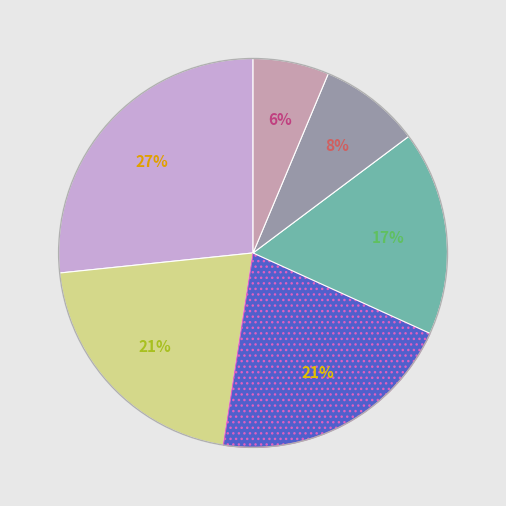

Does any single category account for the majority?

No